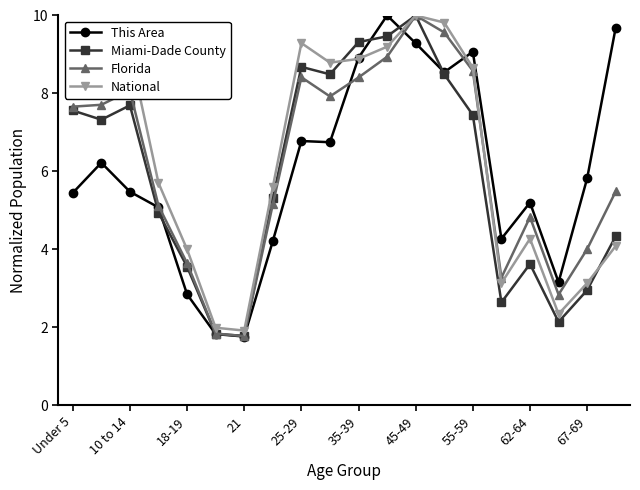

How many data points in This Area are less than 5?

6